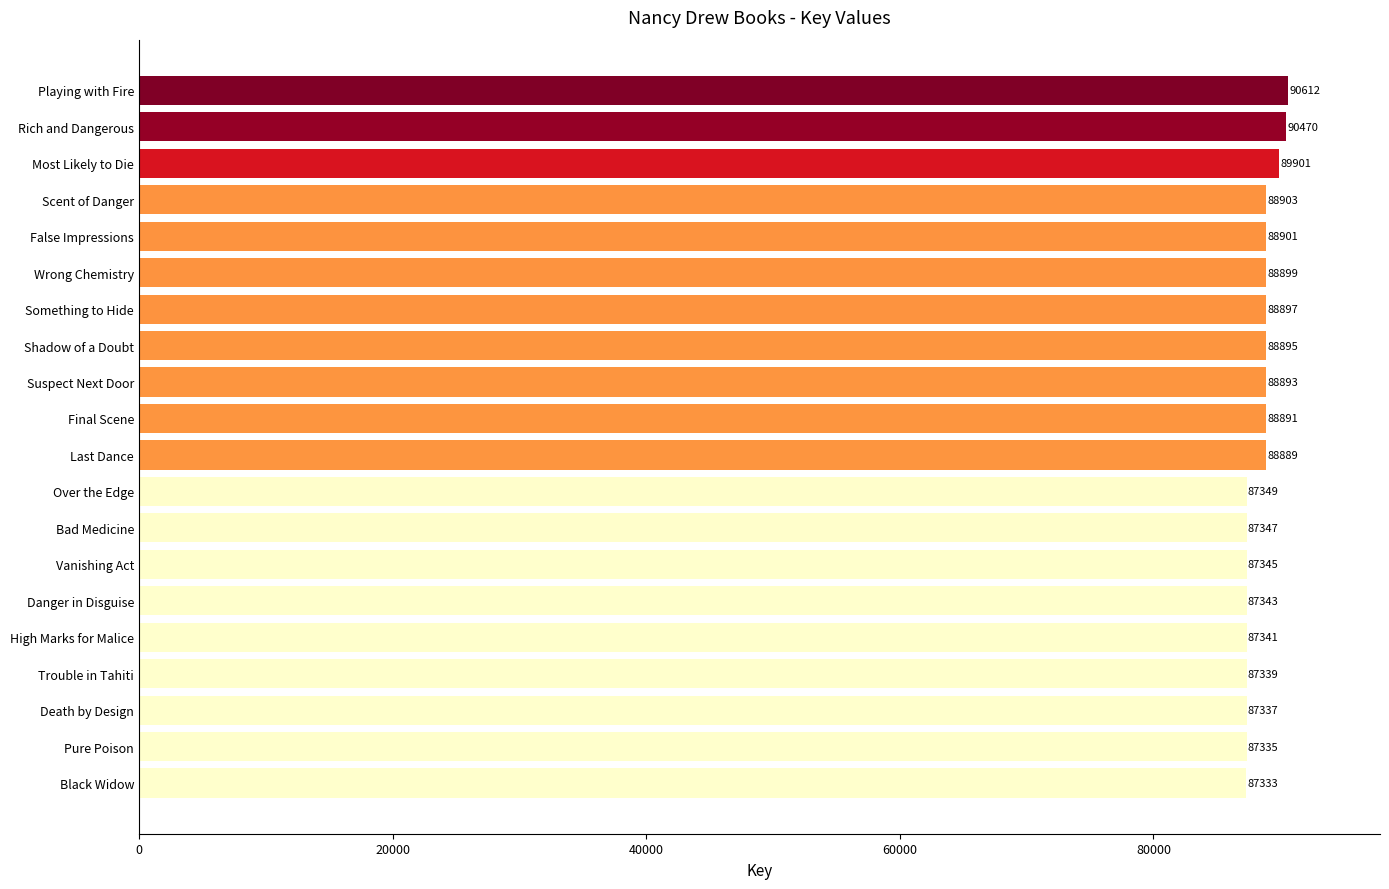

Approximately how many times larger is the value at Something to Hide compared to Scent of Danger?

1.0